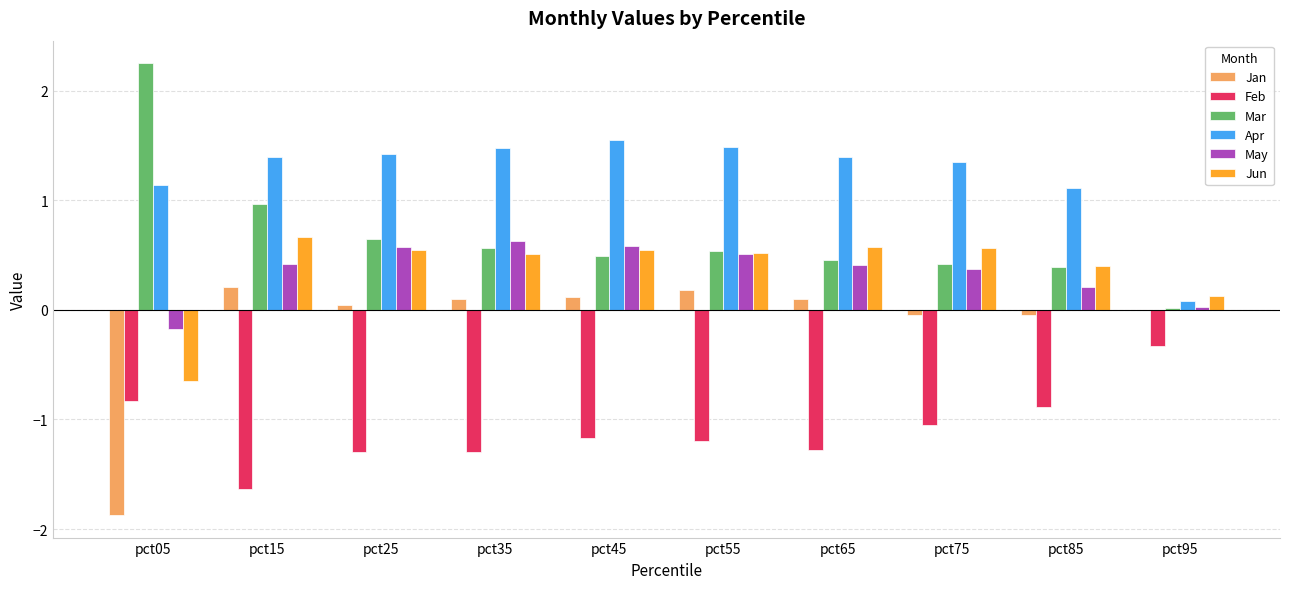

Count the number of categories in the chart.

10